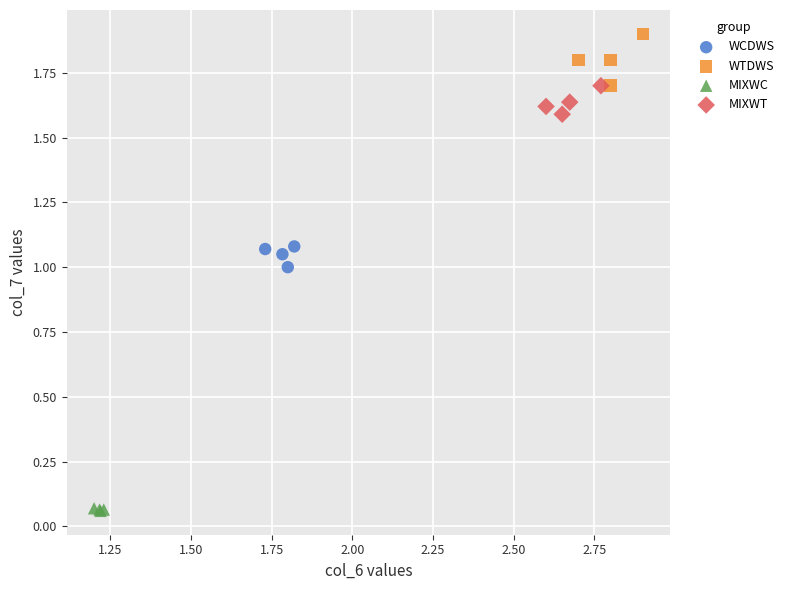

Which series contains the highest Y value?

WTDWS